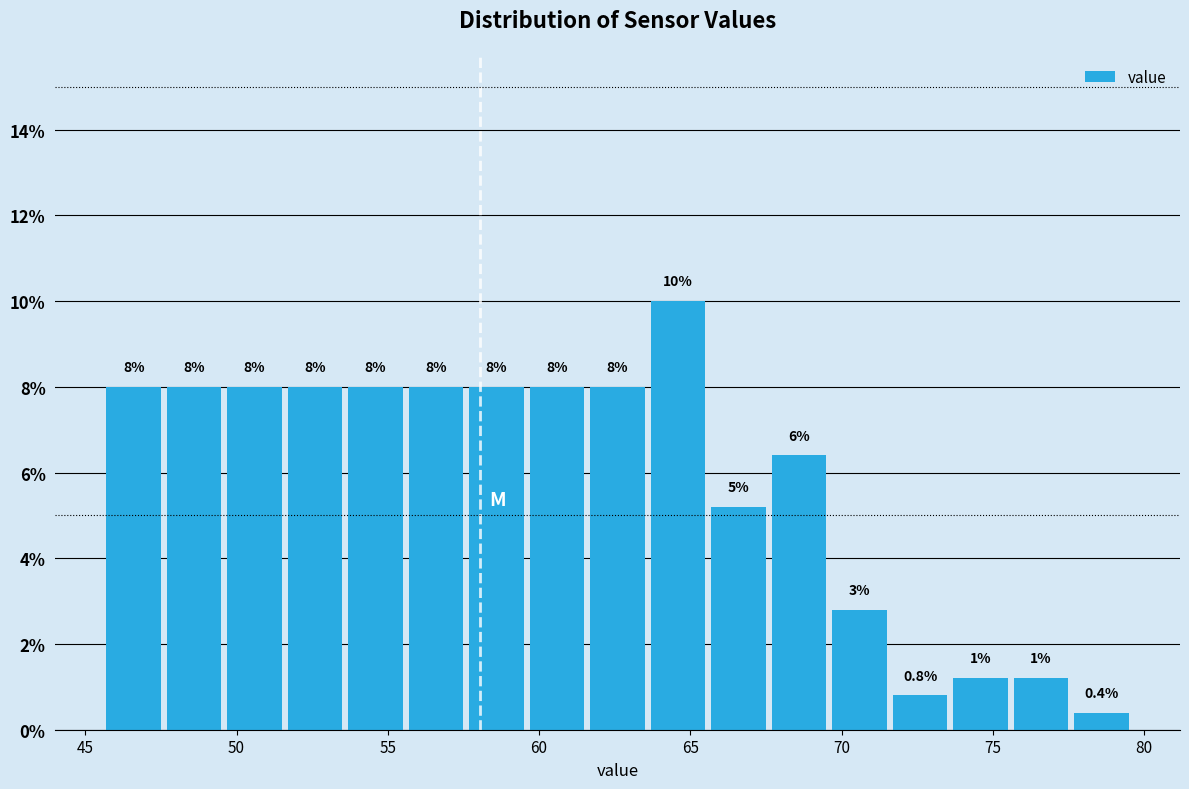

Which range on the x-axis has the tallest bar?

63.6 to 65.6